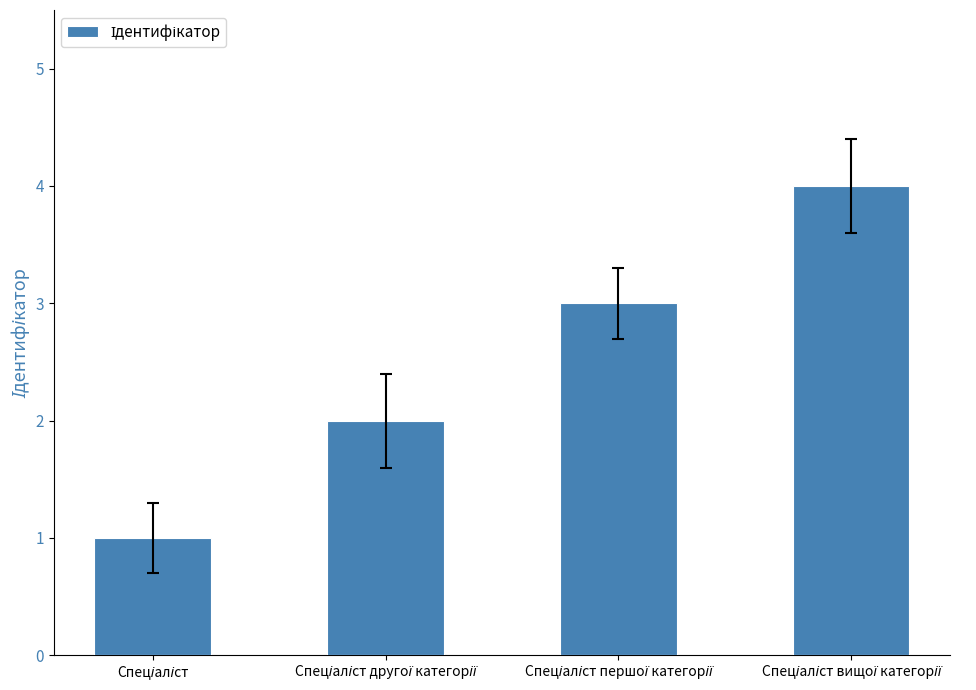

What is the greatest value displayed?

4